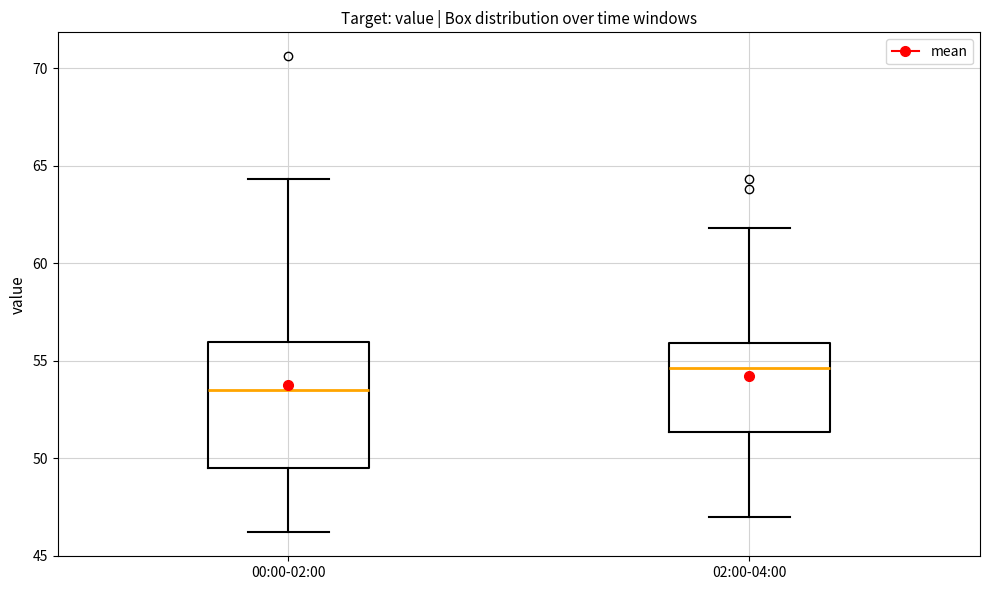

Which box's median line is the highest?

02:00-04:00